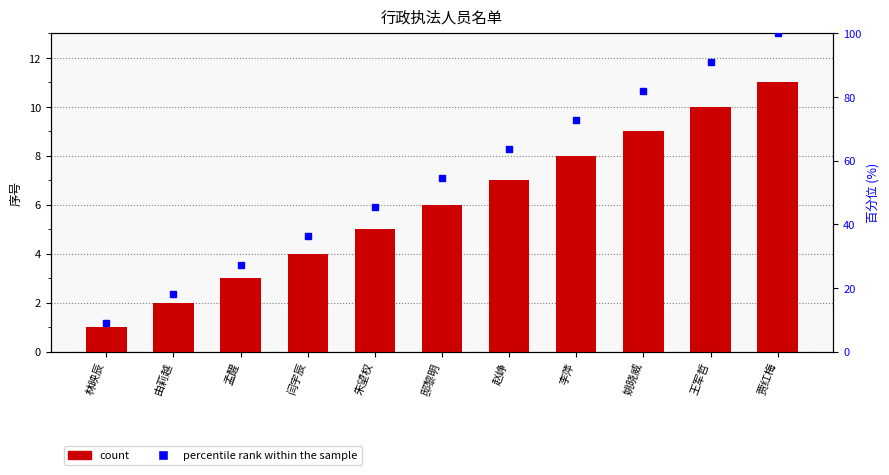

Reading left to right, extract all data points from this chart.

1	2	3	4	5	6	7	8	9	10	11